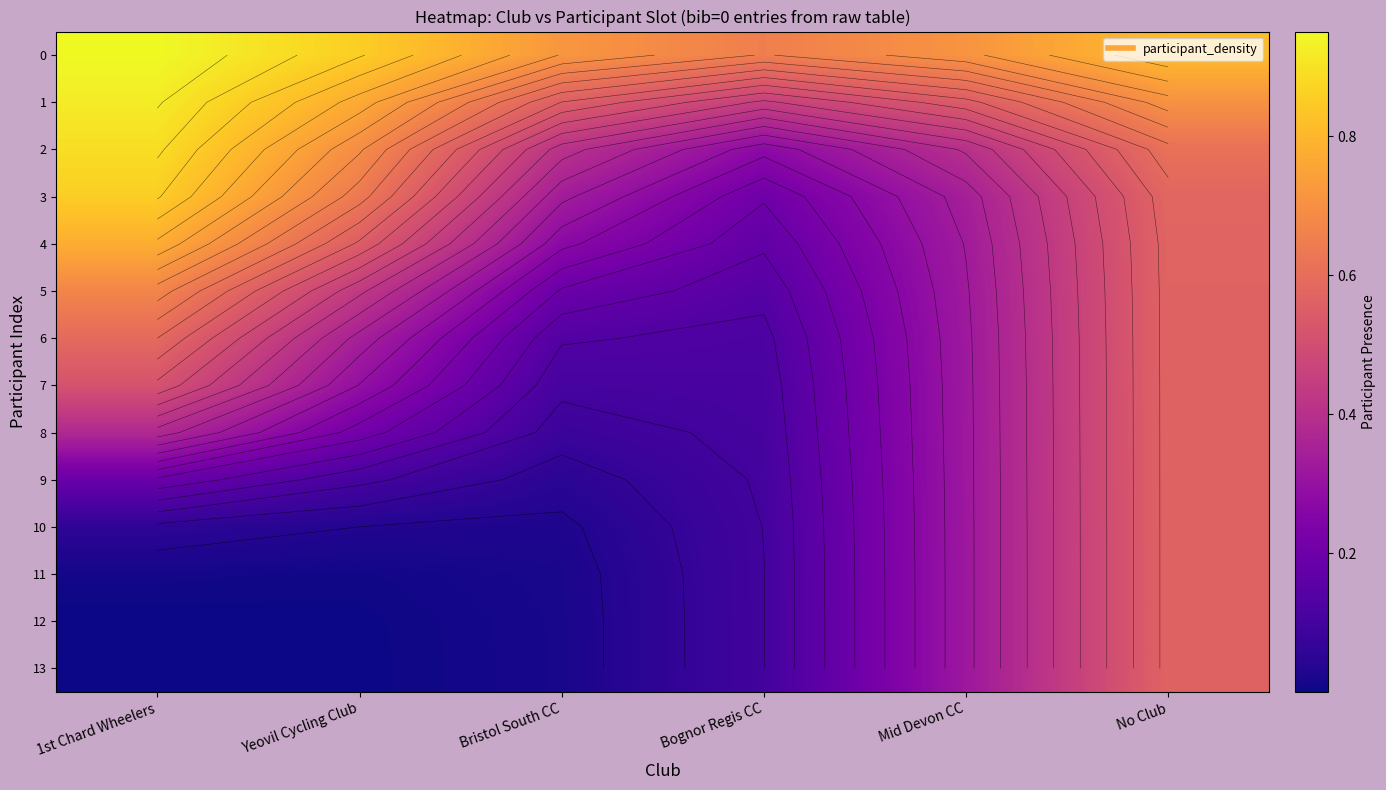

What is the difference between the second highest and second lowest values in the 1 series?

0.2